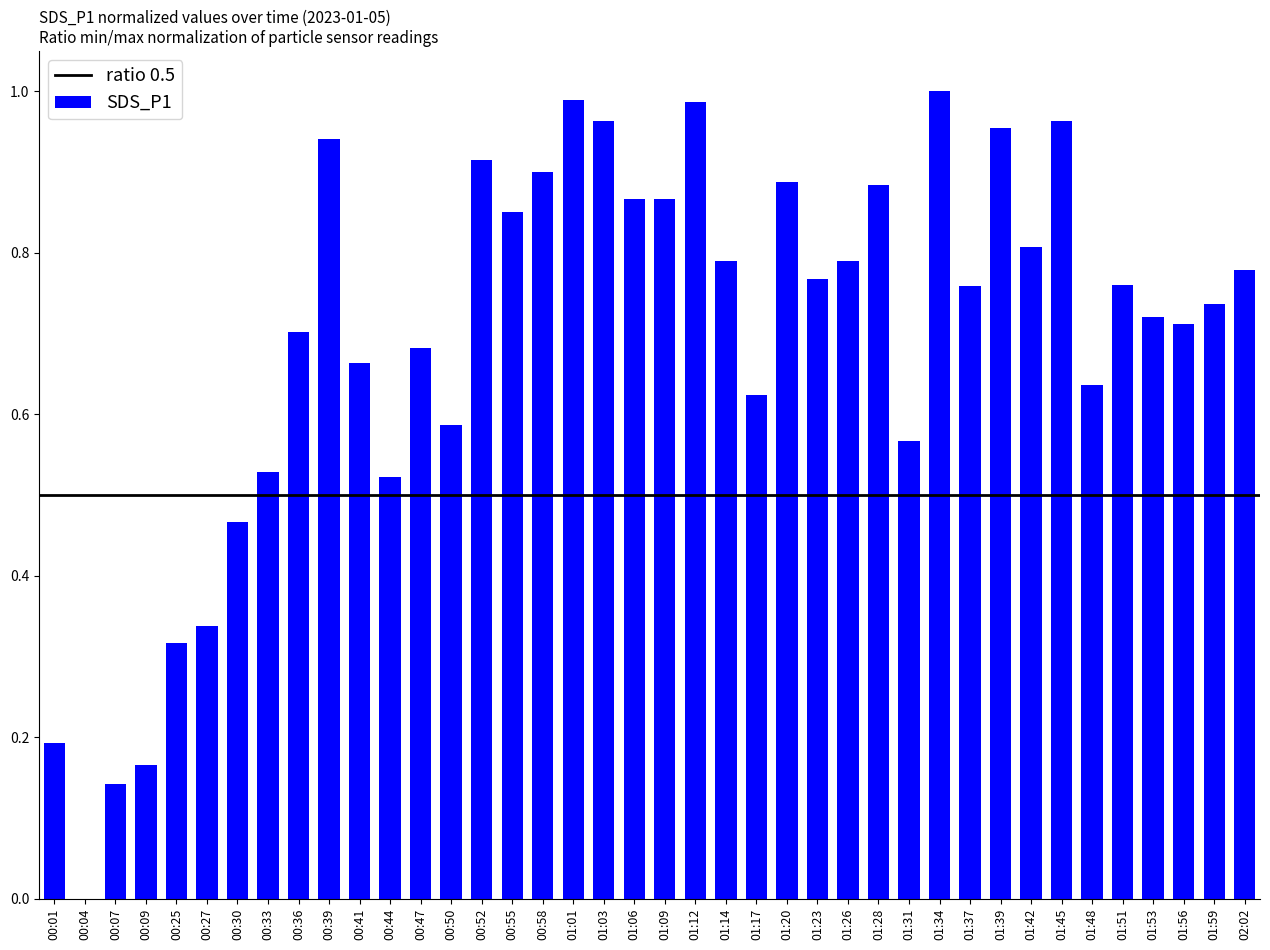

Which has a higher value, 01:06 or 00:27?

01:06